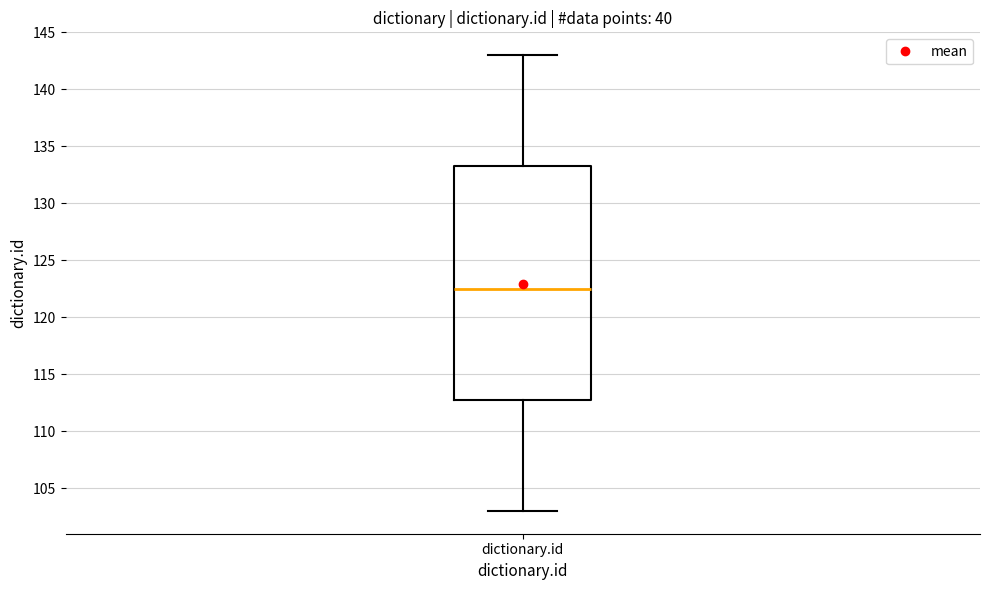

Transcribe this box plot: give where the median line is, the range the box spans, and where the two whiskers end, as read against the y-axis. The values are not printed on the chart, so give them approximately, as read against the axis.

median 122.5, box 113.0 to 133.5, whiskers 103.0 to 143.0